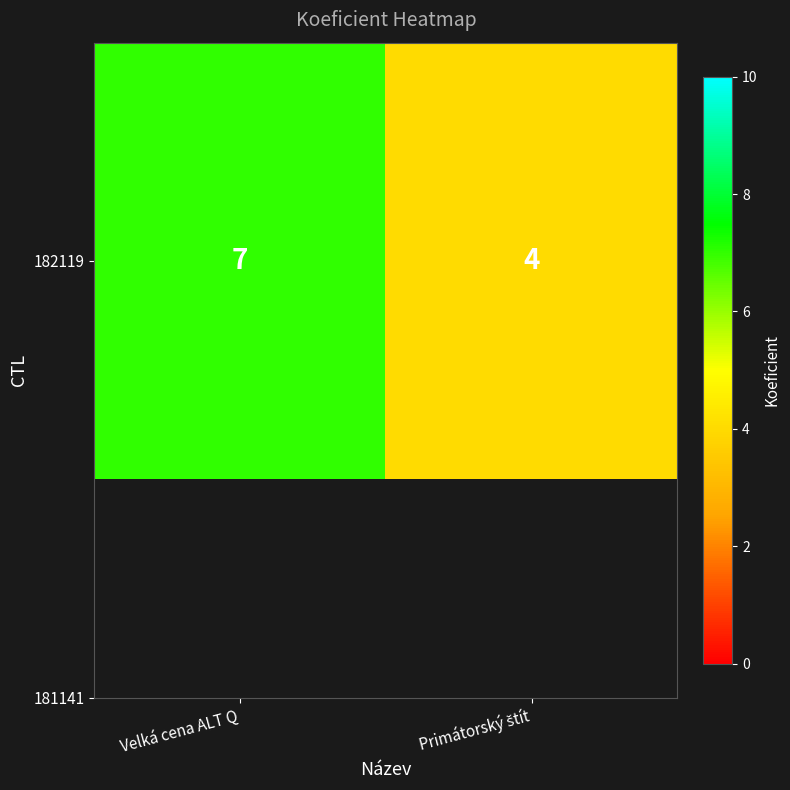

At which category does the chart reach its minimum across all series?

Primátorský štít